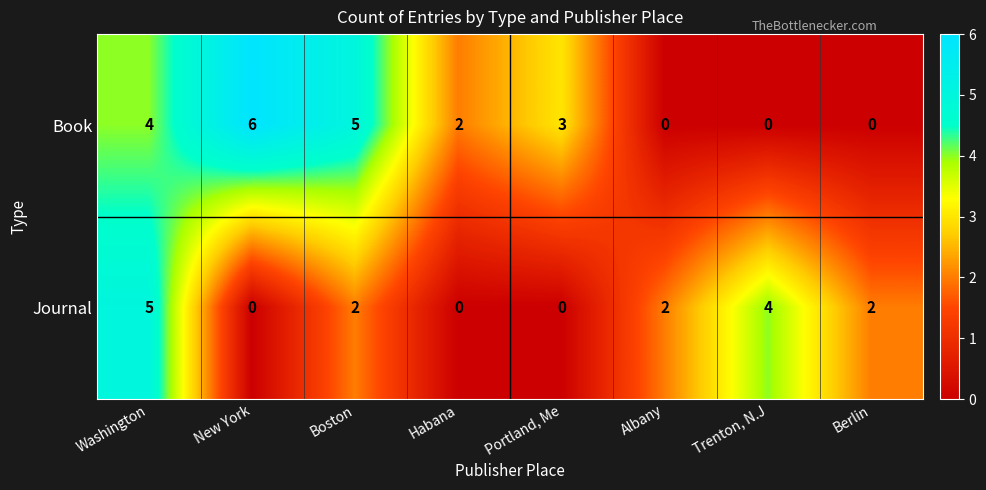

What is the total value across all series at Washington?

9